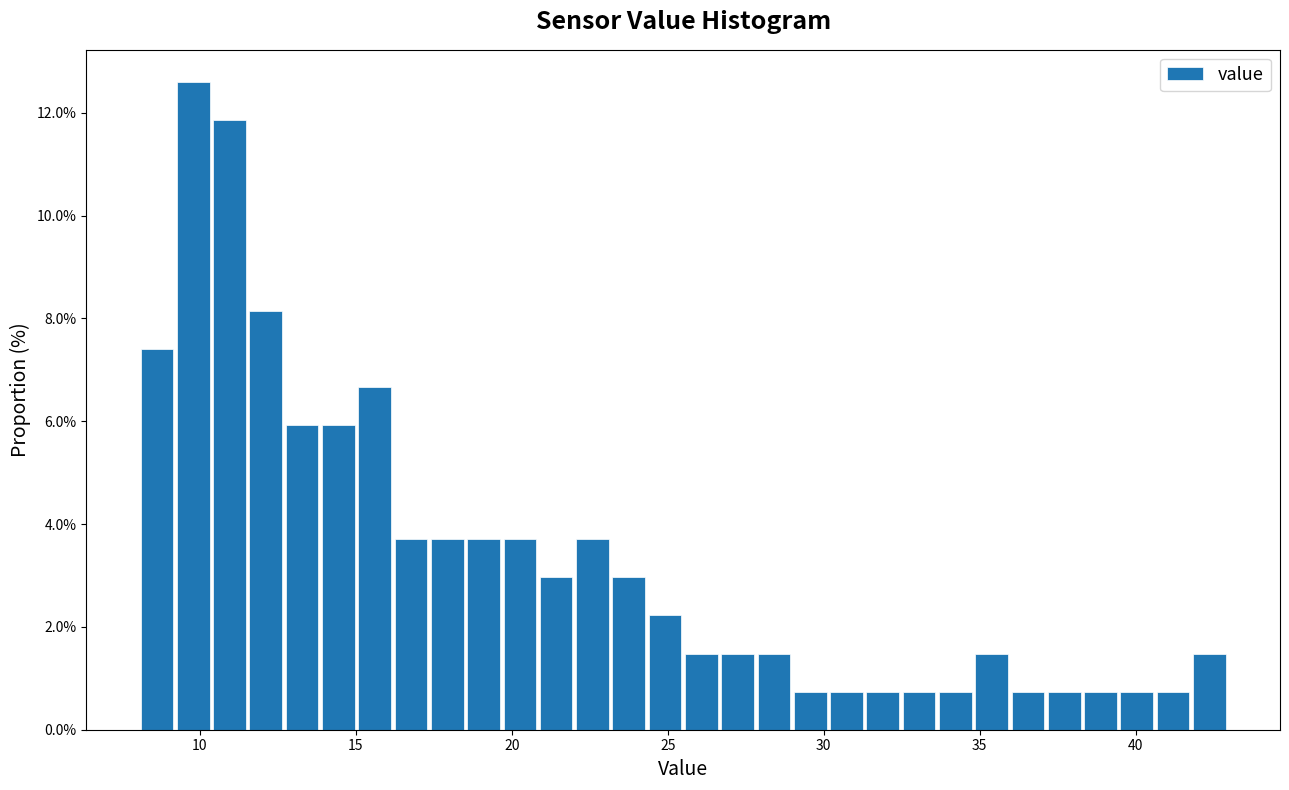

Around what value on the x-axis is the tallest bar? Give the approximate position of its centre, as read against the axis.

10.0